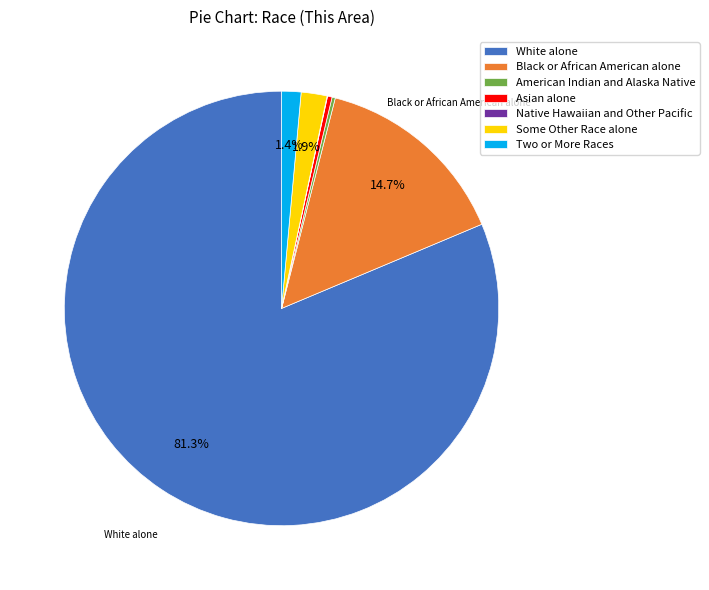

To the nearest percent, what percentage of the pie is Black or African American alone?

15%